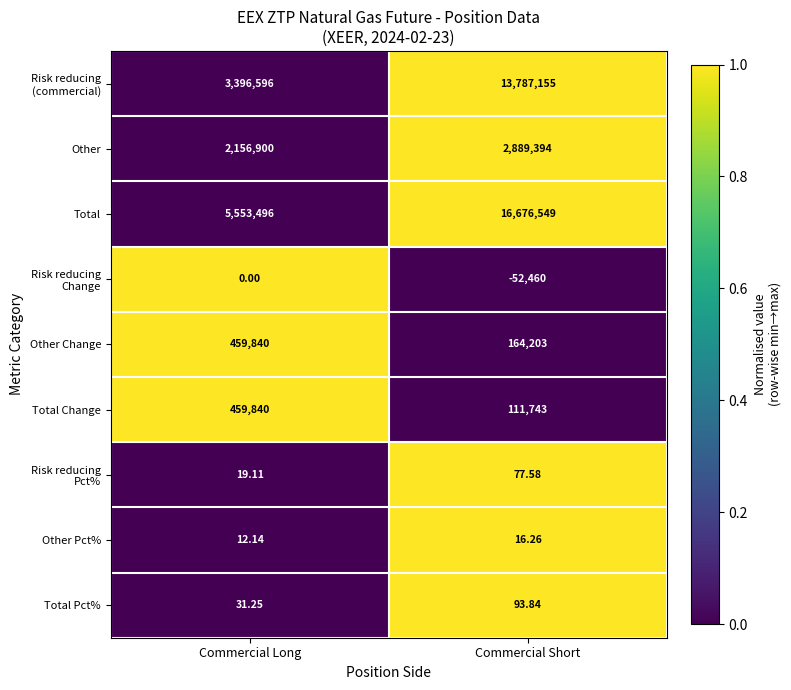

Which label corresponds to the smallest value in the chart?

Commercial Short